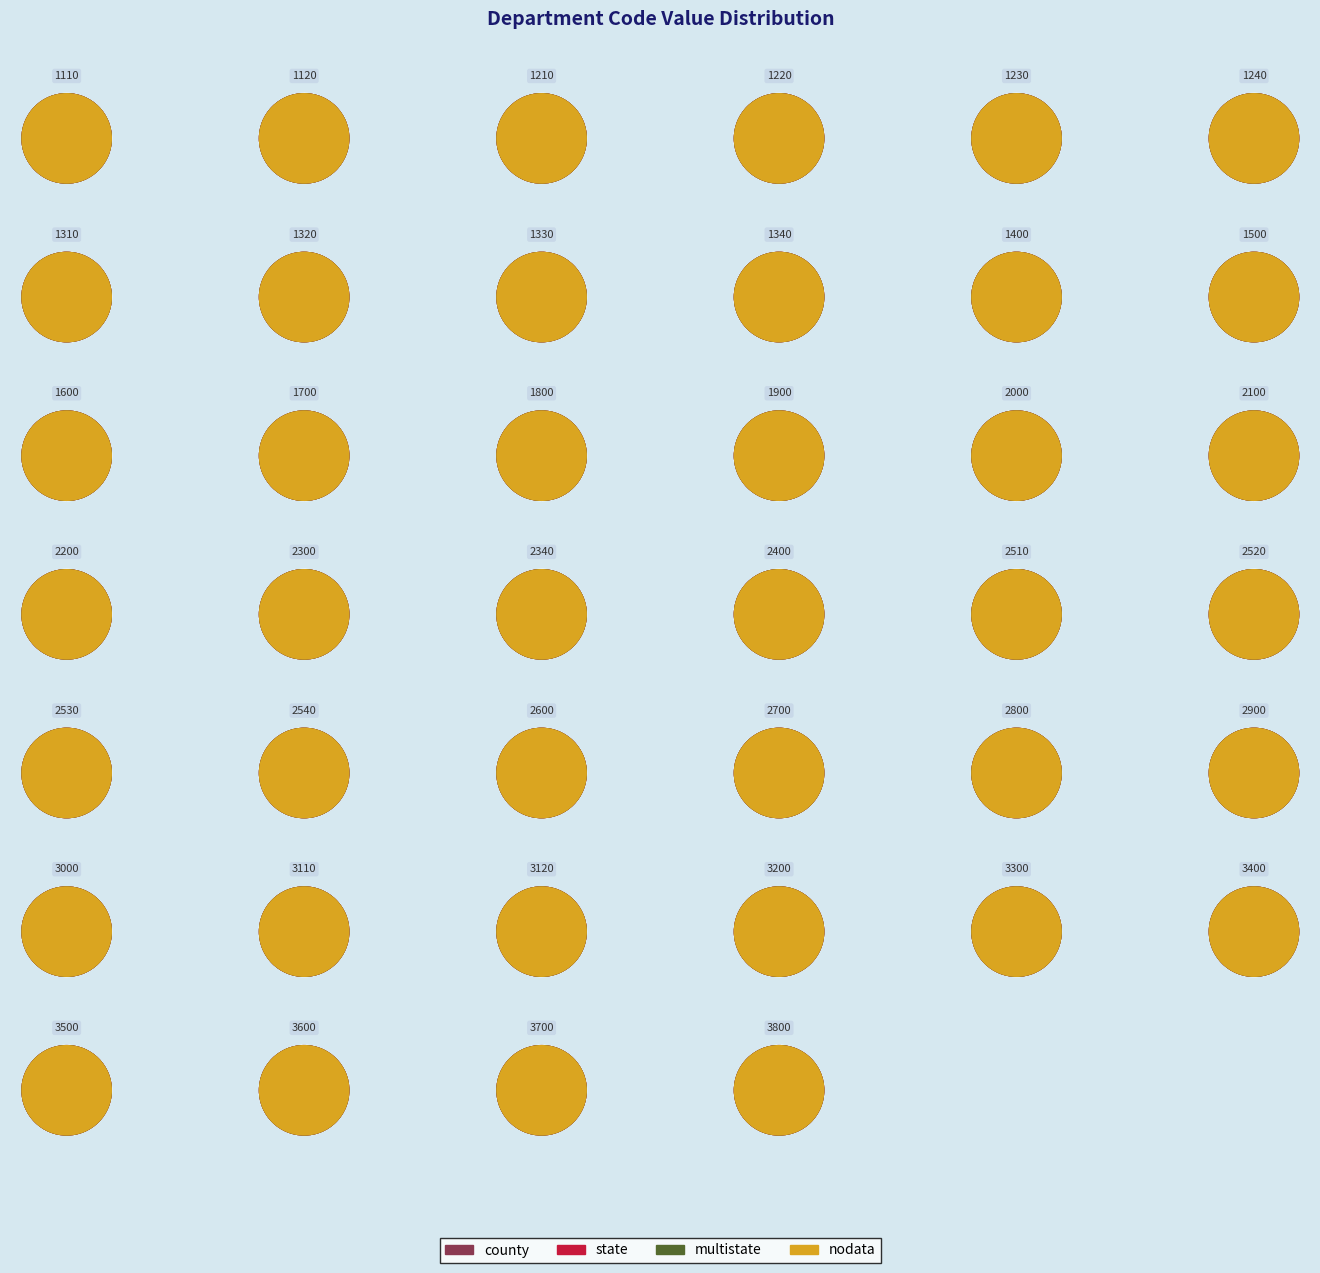

Which series has the largest range (max minus min)?

county